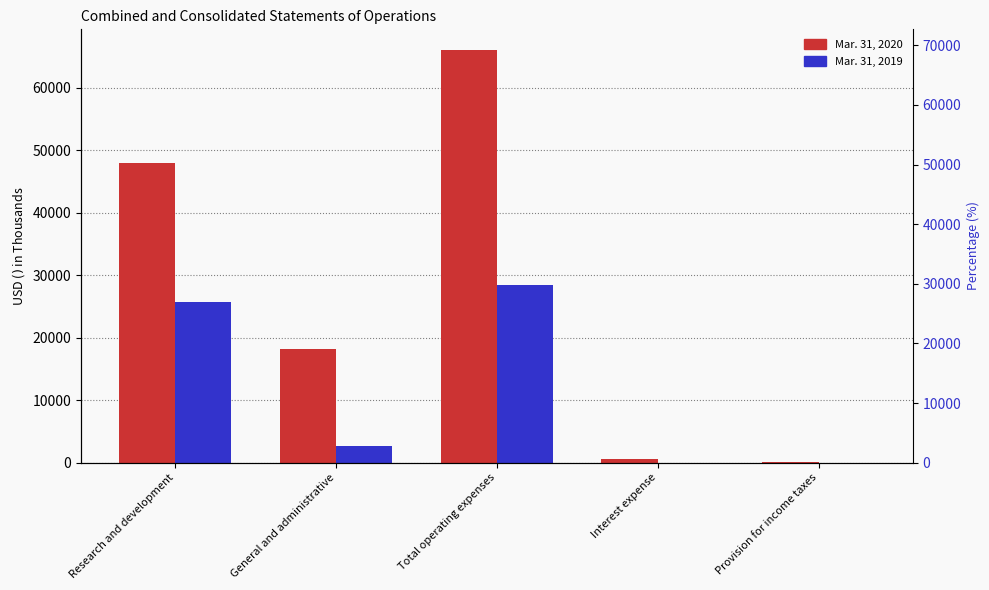

At how many categories does at least one series exceed 34367?

2